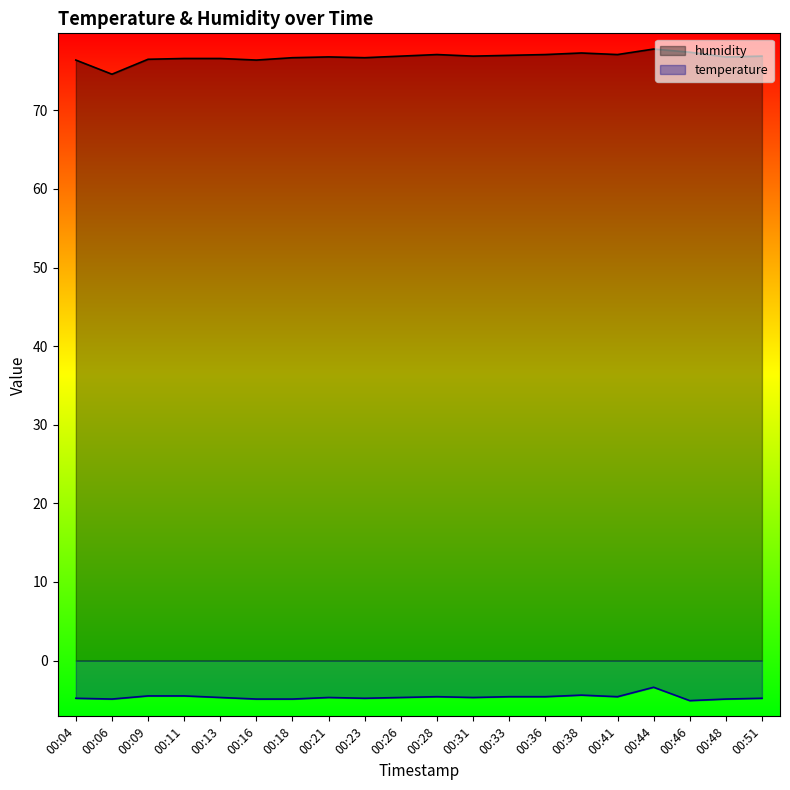

Reading left to right, transcribe all the data shown in this chart.

temperature: 00:04=-4.8	00:06=-4.9	00:09=-4.5	00:11=-4.5	00:13=-4.7	00:16=-4.9	00:18=-4.9	00:21=-4.7	00:23=-4.8	00:26=-4.7	00:28=-4.6	00:31=-4.7	00:33=-4.6	00:36=-4.6	00:38=-4.4	00:41=-4.6	00:44=-3.4	00:46=-5.1	00:48=-4.9	00:51=-4.8
humidity: 00:04=76.4	00:06=74.6	00:09=76.5	00:11=76.6	00:13=76.6	00:16=76.4	00:18=76.7	00:21=76.8	00:23=76.7	00:26=76.9	00:28=77.1	00:31=76.9	00:33=77.0	00:36=77.1	00:38=77.3	00:41=77.1	00:44=77.8	00:46=77.4	00:48=76.8	00:51=76.9